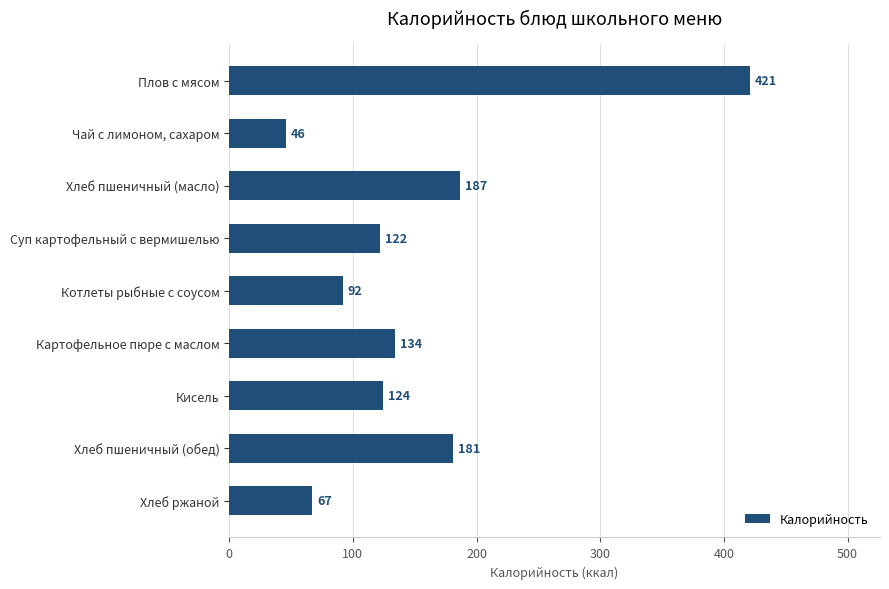

What is the average value?

153